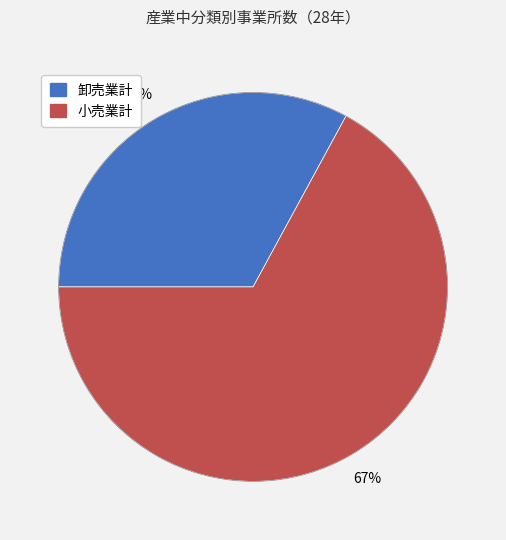

Is the sum of 卸売業計 and 小売業計 greater than half?

Yes